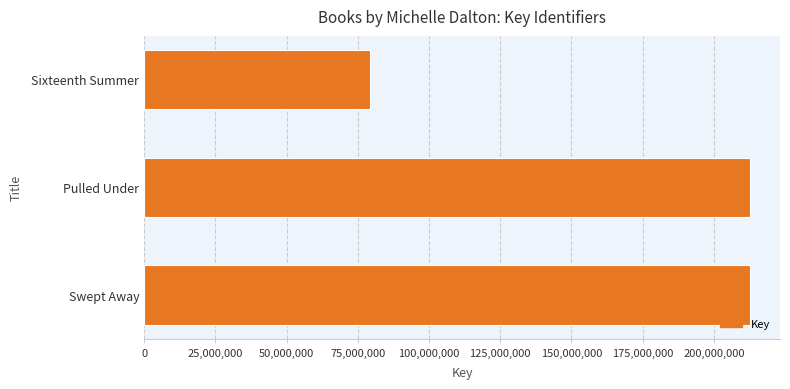

What value does the data have at Swept Away?

212551459